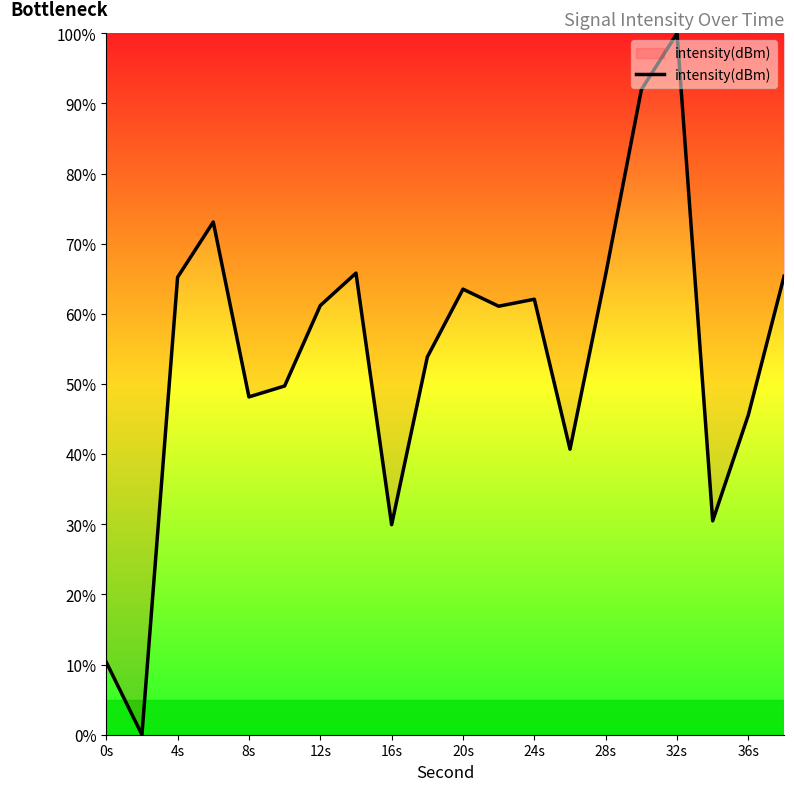

True or false: the data has more than 2 interior local peaks.

True